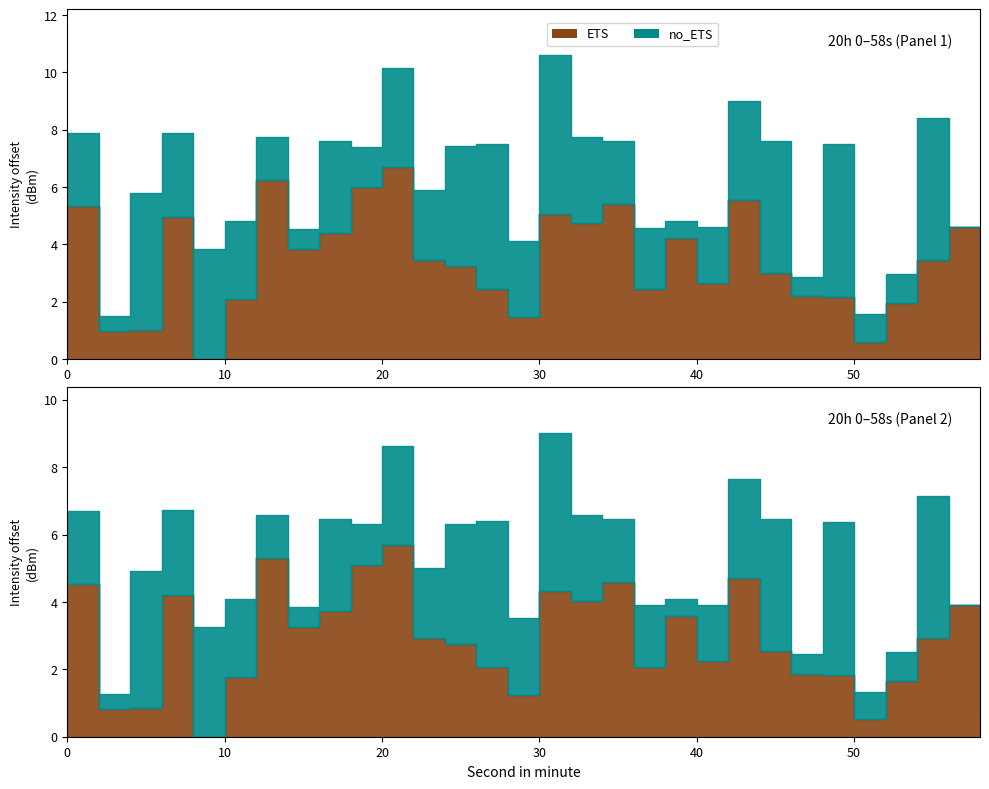

What is the change in value from 42 to 56?

-0.9